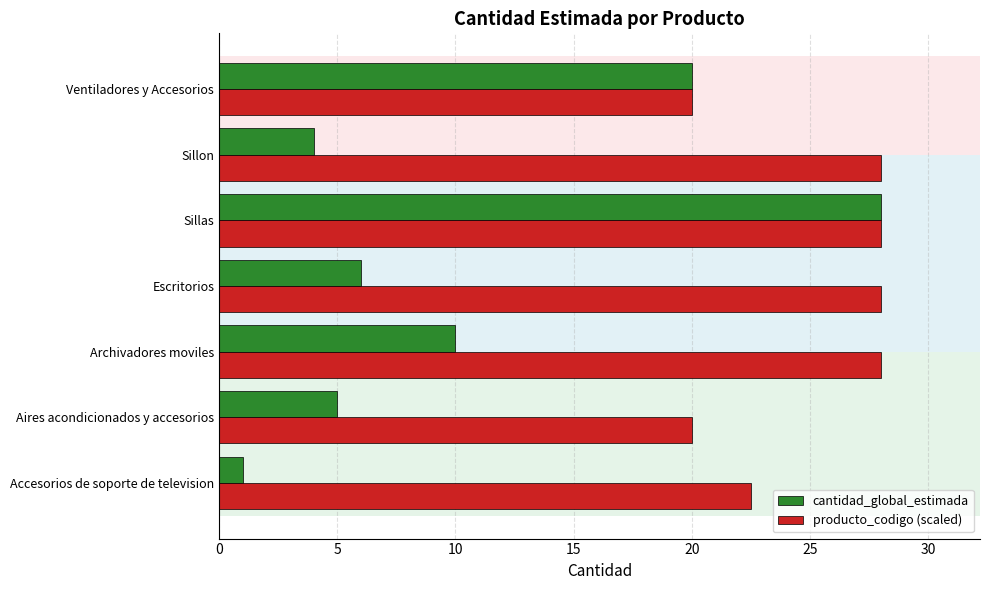

At which category is the sum across all series the highest?

Sillas